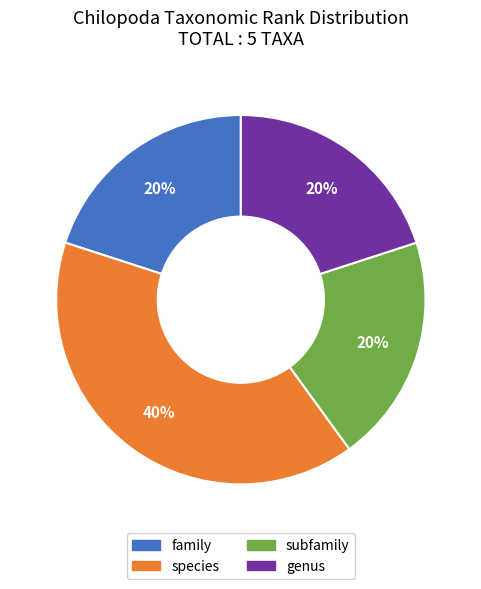

To the nearest percent, what is the average slice percentage?

25%